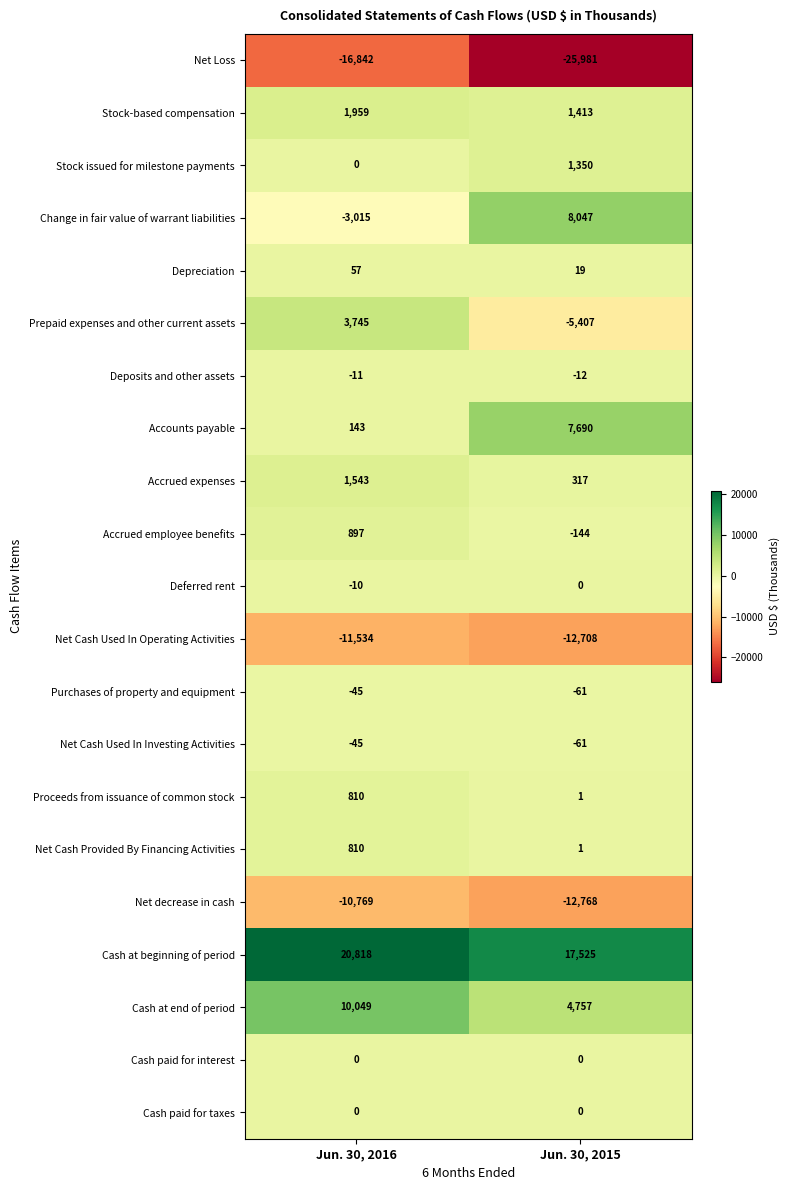

Which category has the highest value across all series?

Jun. 30, 2016